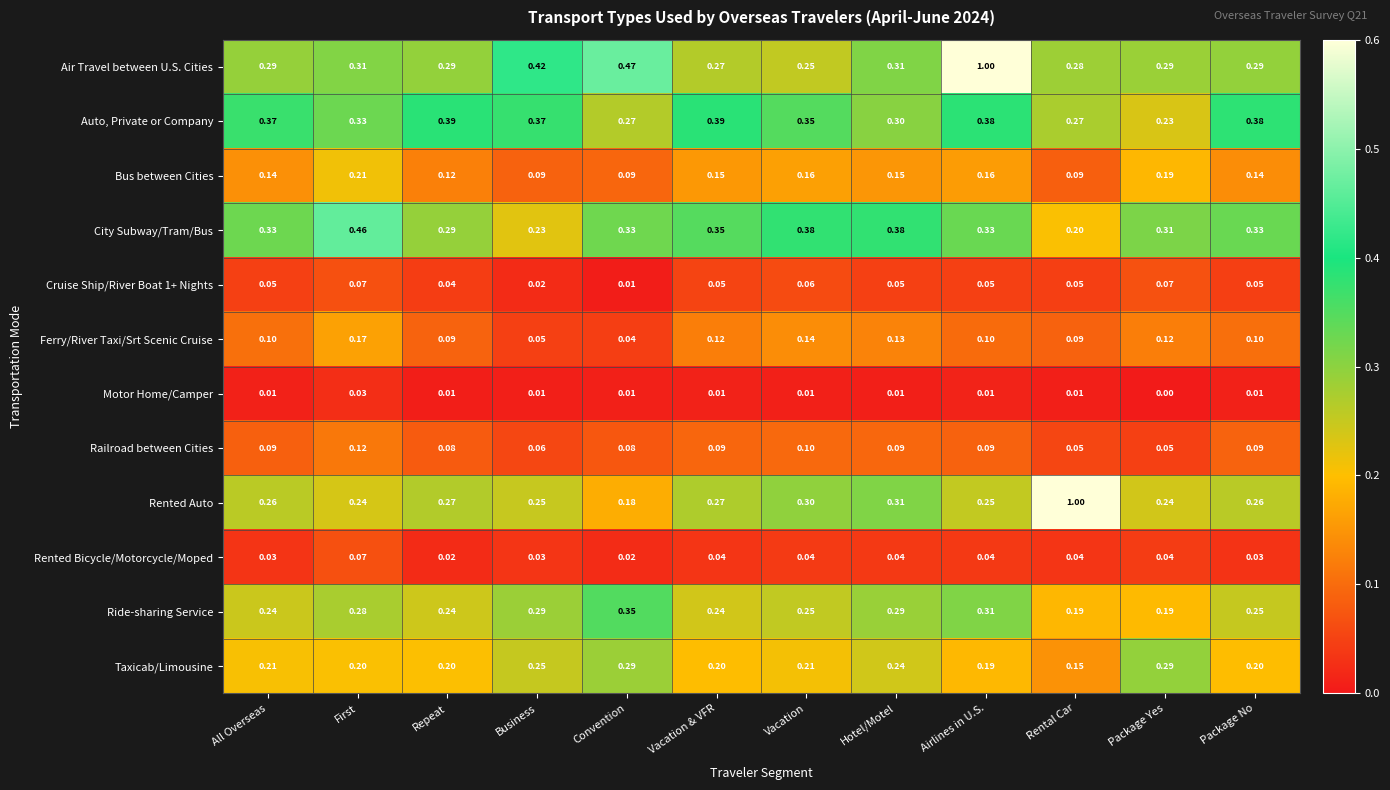

Is the value of Motor Home/Camper at Package No greater than the value of Auto, Private or Company at Package Yes?

No